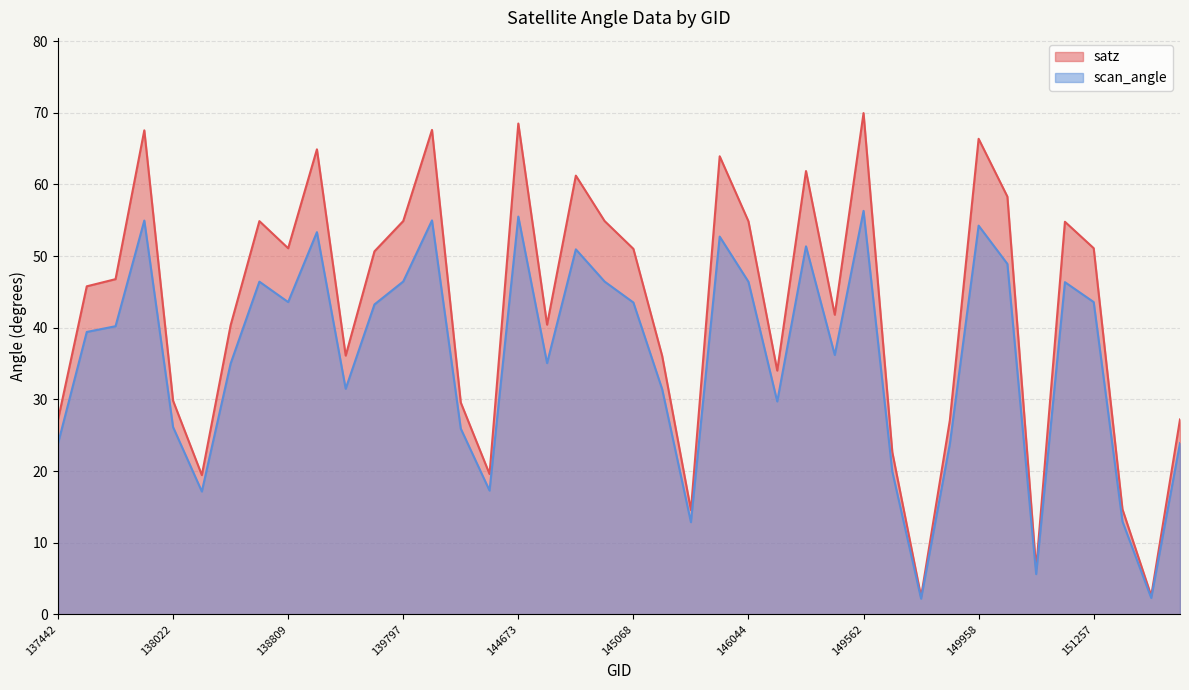

What is the approximate value of scan_angle at 150700?

5.6